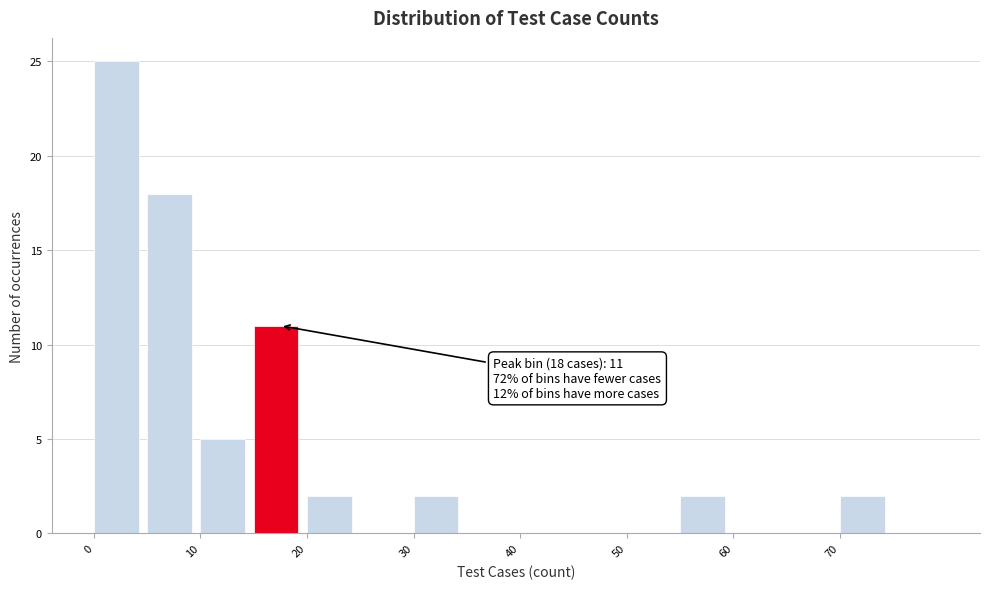

Which range on the x-axis has the tallest bar?

0 to 5